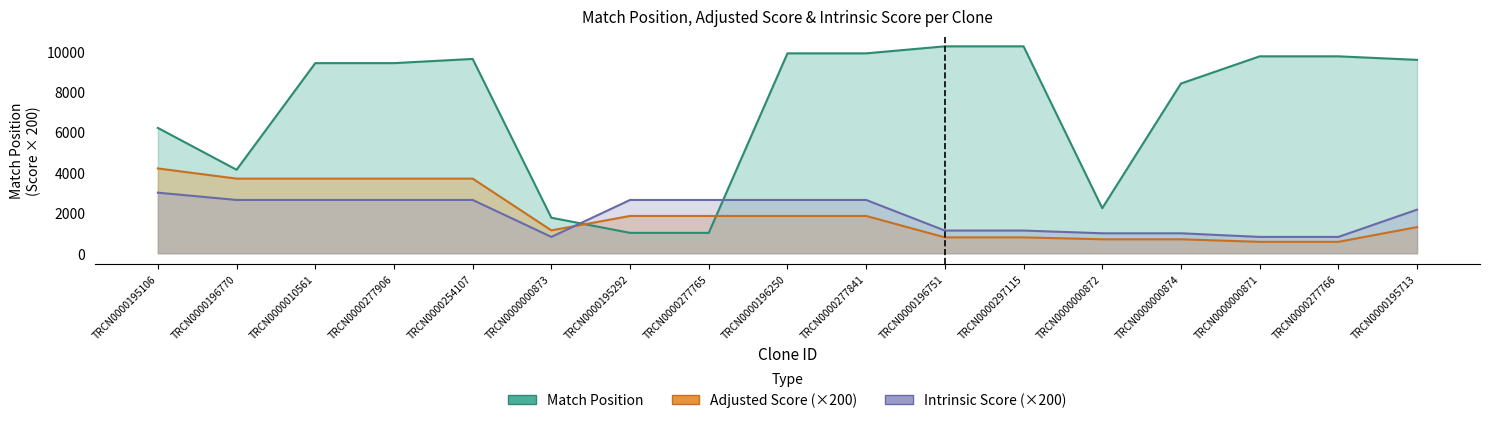

How many interior local peaks does the Match Position series have?

1